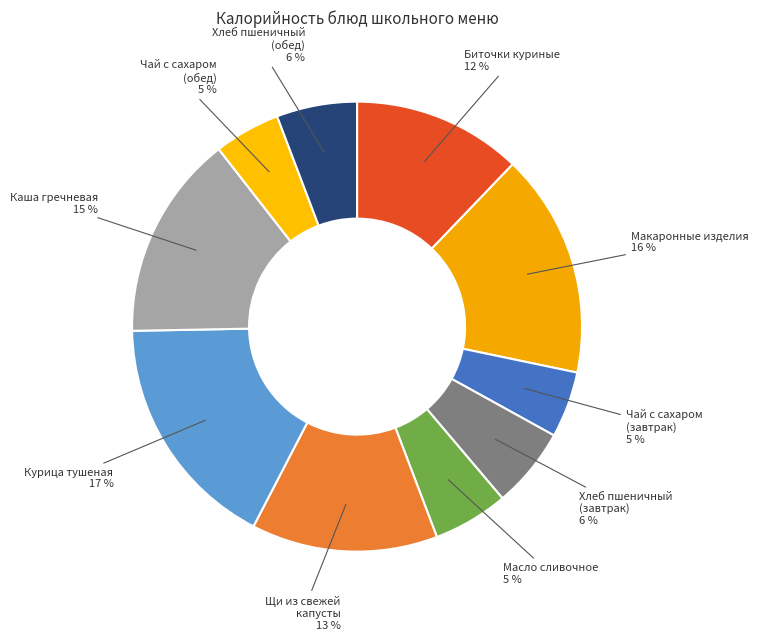

What is the smallest slice in the pie chart?

Чай с сахаром (завтрак)